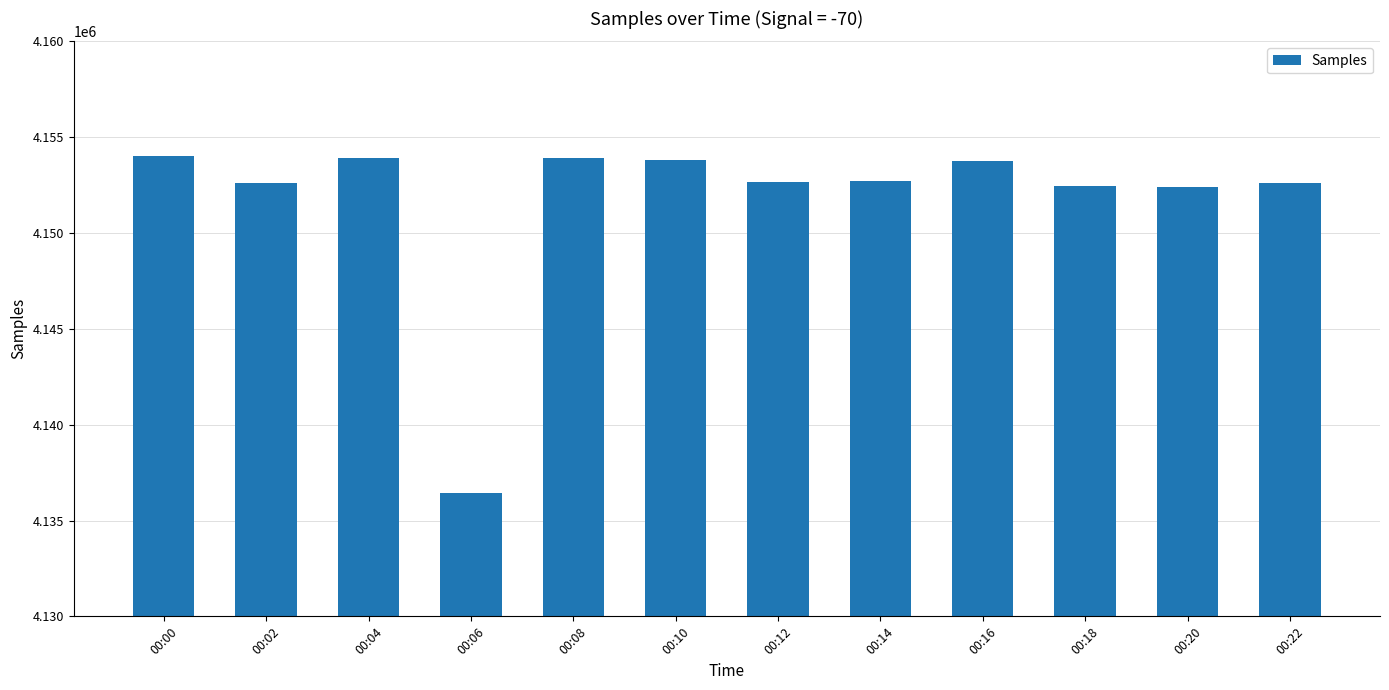

Approximately how many times larger is the value at 00:20 compared to 00:04?

1.0